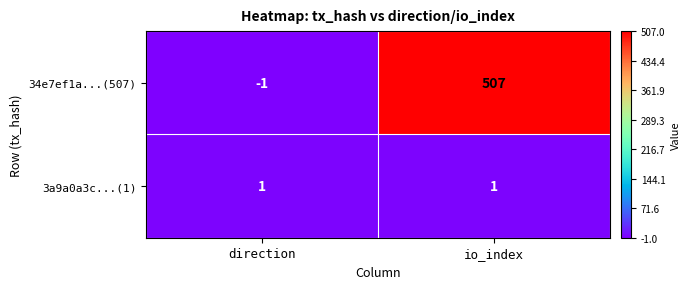

Which series changed the most between direction and io_index?

34e7ef1a...(507)